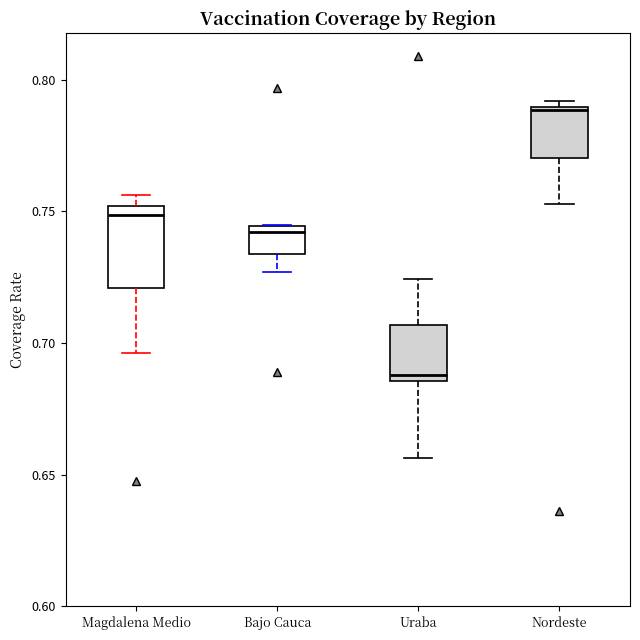

Reading left to right, transcribe this box plot: for each box, give where its median line is, the range the box spans, and where its two whiskers end, as read against the y-axis. The values are not printed on the chart, so give them approximately, as read against the axis.

Magdalena Medio: median 0.750 (just below the box's upper edge), box 0.720 to 0.750, whiskers 0.695 to 0.755
Bajo Cauca: median 0.740, box 0.735 to 0.745, whiskers 0.725 to 0.745
Uraba: median 0.690, box 0.685 to 0.705, whiskers 0.655 to 0.725
Nordeste: median 0.790, box 0.770 to 0.790, whiskers 0.755 to 0.790 (just above the box's upper edge)